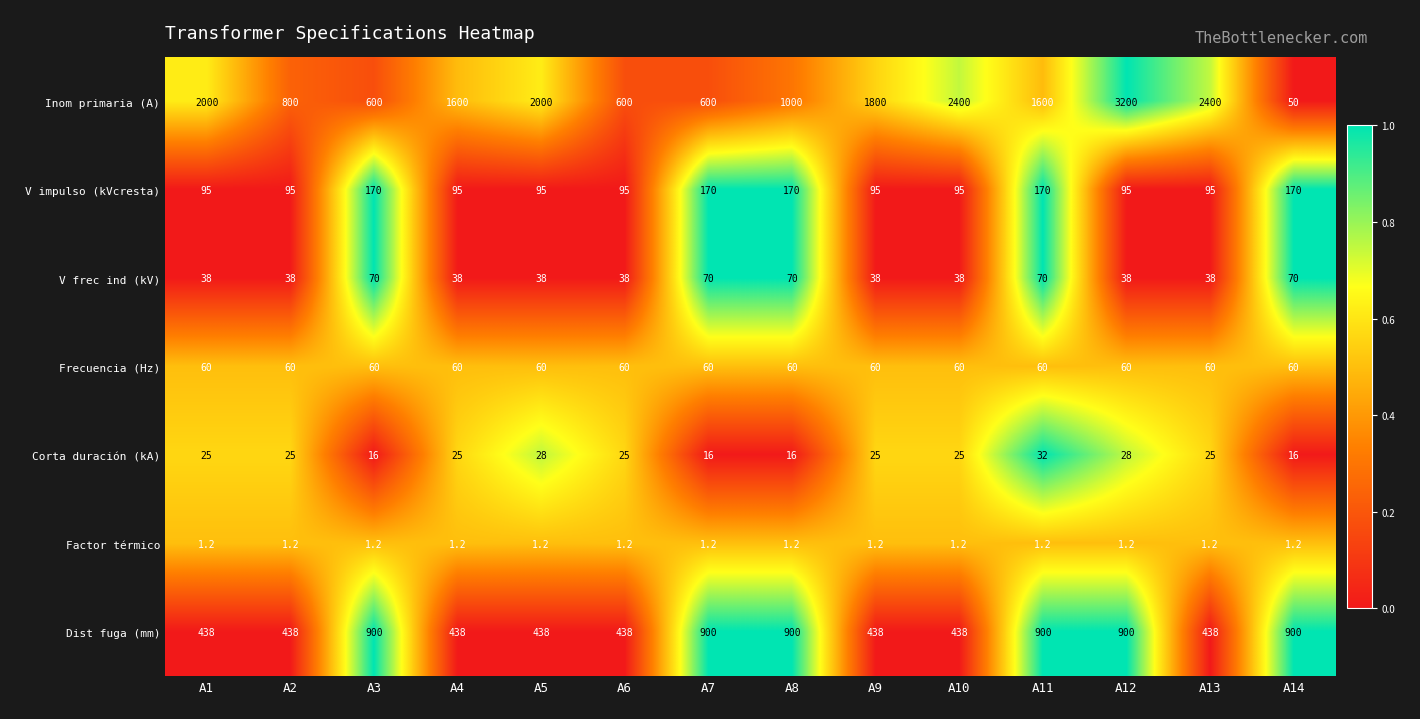

Rank the series at A8 from lowest to highest value.

Factor térmico, Corta duración (kA), Frecuencia (Hz), V frec ind (kV), V impulso (kVcresta), Dist fuga (mm), Inom primaria (A)